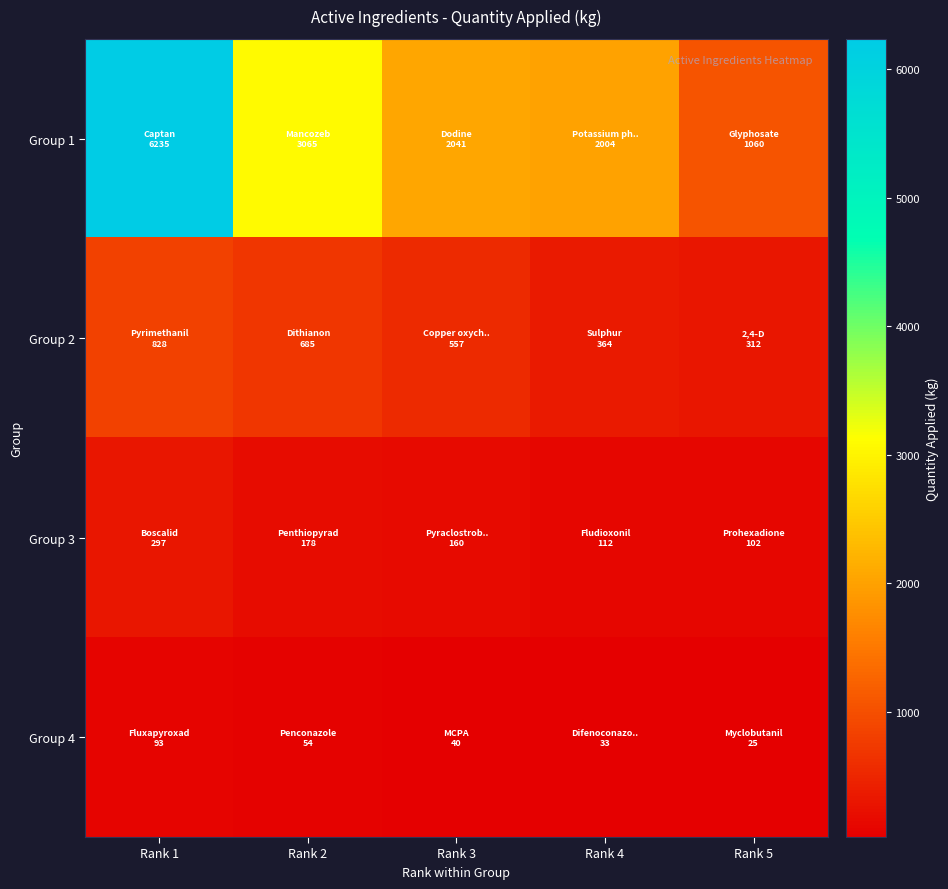

Rank the series at Rank 3 from lowest to highest value.

Group 4, Group 3, Group 2, Group 1